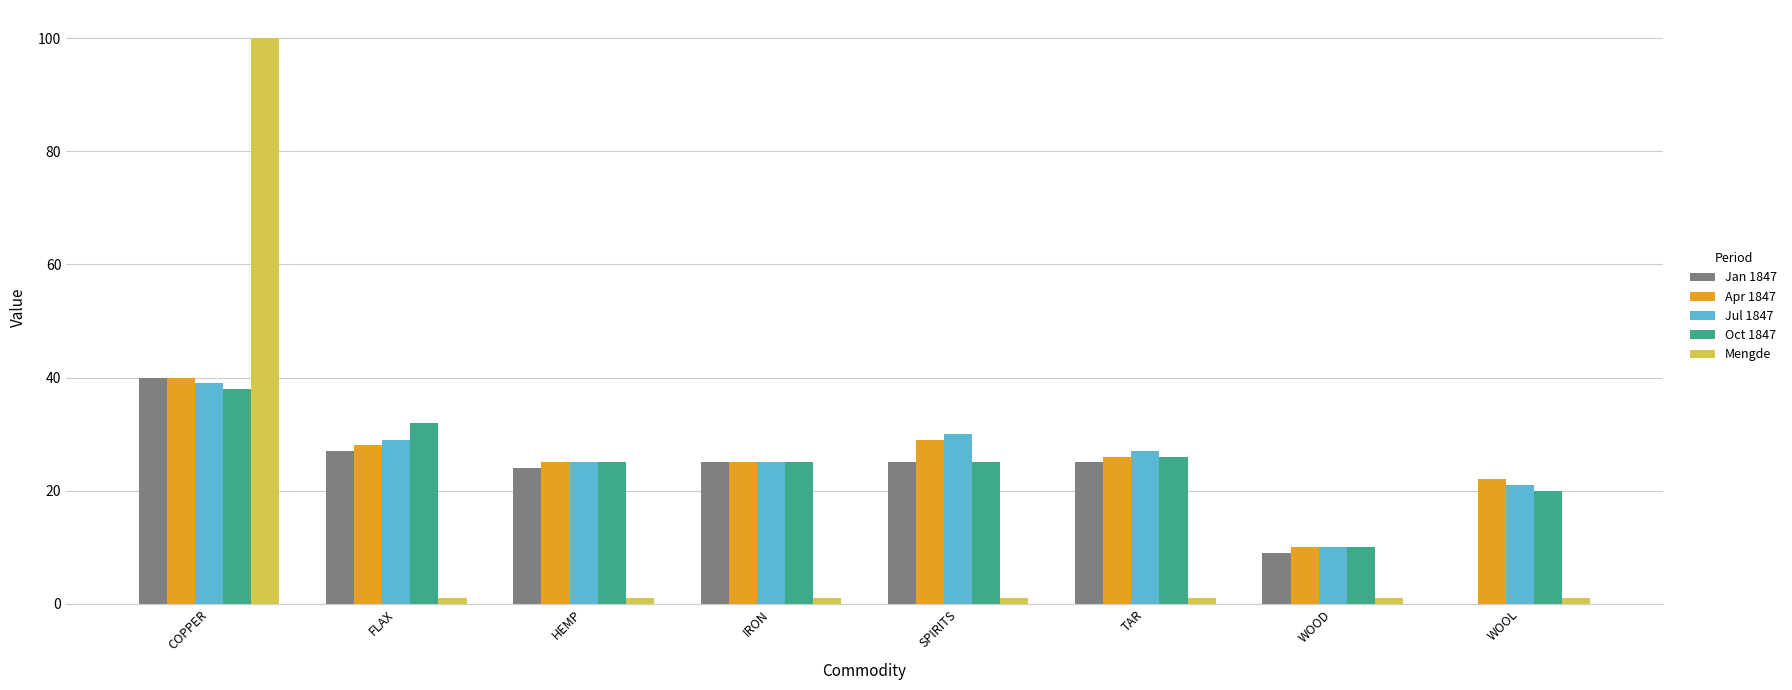

Is the value of Mengde at IRON greater than the value of Oct 1847 at TAR?

No